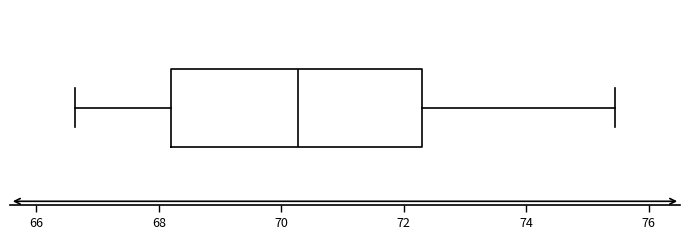

Transcribe this box plot: give where the median line is, the range the box spans, and where the two whiskers end, as read against the x-axis. The values are not printed on the chart, so give them approximately, as read against the axis.

median 70.2, box 68.2 to 72.4, whiskers 66.6 to 75.4